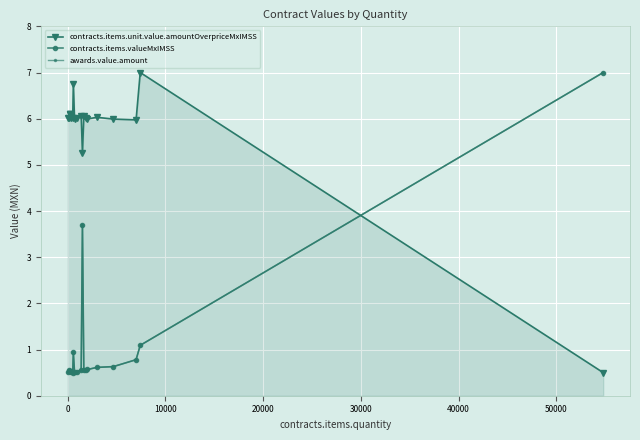

Does the chart have visible grid lines?

Yes